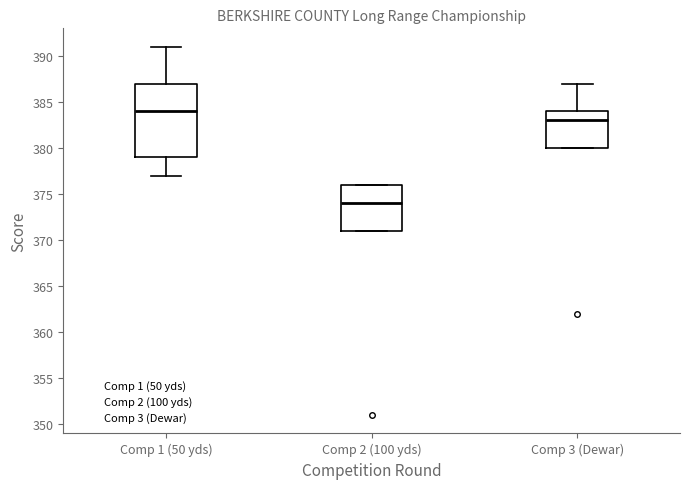

Reading left to right, transcribe this box plot: for each box, give where its median line is, the range the box spans, and where its two whiskers end, as read against the y-axis. The values are not printed on the chart, so give them approximately, as read against the axis.

Comp 1 (50 yds): median 384, box 379 to 387, whiskers 377 to 391
Comp 2 (100 yds): median 374, box 371 to 376, whiskers 371 to 376
Comp 3 (Dewar): median 383, box 380 to 384, whiskers 380 to 387